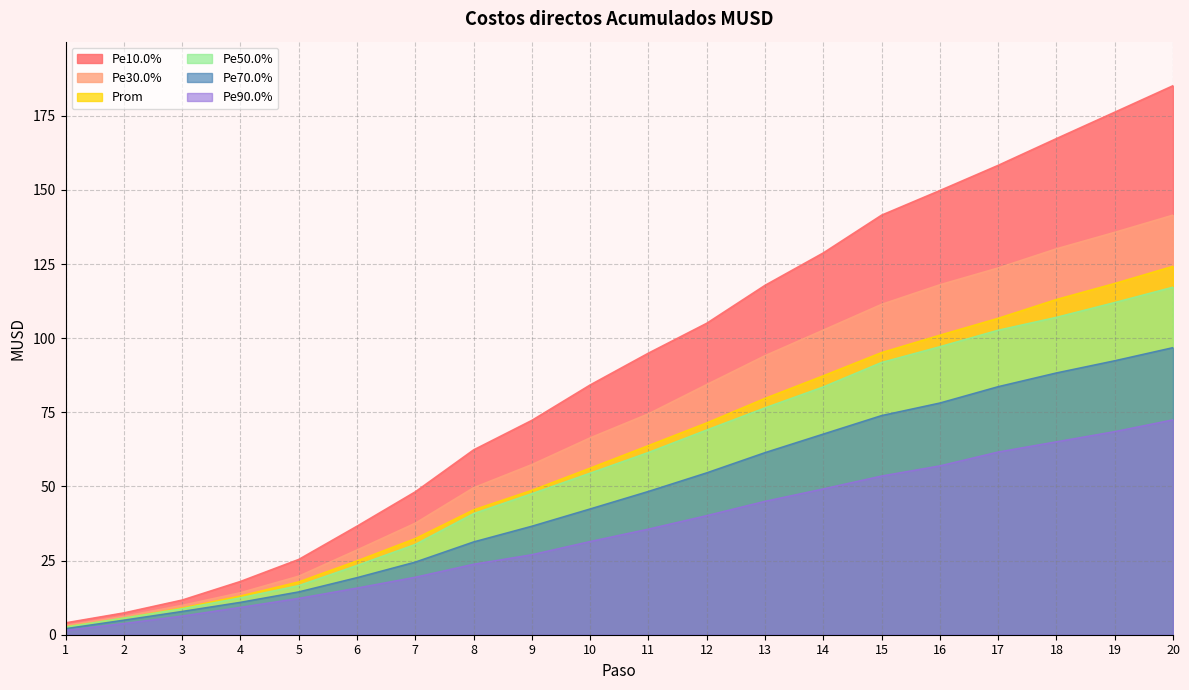

Reading right to left, list all the values displayed in this chart.

Pe10.0%: 20=185.2	19=176.2	18=167.3	17=158.3	16=149.8	15=141.5	14=128.8	13=117.9	12=105.1	11=95.0	10=84.3	9=72.3	8=62.4	7=48.2	6=36.6	5=25.4	4=18.0	3=11.7	2=7.4	1=4.0
Pe30.0%: 20=141.5	19=135.7	18=130.2	17=123.7	16=118.0	15=111.4	14=102.8	13=94.1	12=84.4	11=74.5	10=66.4	9=57.4	8=49.6	7=37.6	6=28.6	5=19.8	4=14.2	3=9.9	2=6.2	1=3.2
Pe50.0%: 20=117.2	19=112.0	18=107.1	17=102.7	16=97.2	15=91.8	14=83.6	13=76.5	12=69.1	11=61.5	10=54.5	9=47.6	8=40.9	7=30.5	6=23.4	5=16.6	4=12.5	3=8.8	2=5.6	1=2.6
Pe70.0%: 20=96.8	19=92.4	18=88.3	17=83.7	16=78.2	15=73.9	14=67.7	13=61.4	12=54.6	11=48.3	10=42.4	9=36.6	8=31.3	7=24.5	6=19.3	5=14.5	4=10.9	3=7.9	2=4.9	1=2.1
Pe90.0%: 20=72.5	19=68.5	18=65.1	17=61.6	16=57.0	15=53.5	14=49.2	13=45.0	12=40.2	11=35.6	10=31.5	9=27.0	8=23.8	7=19.4	6=15.8	5=12.3	4=9.2	3=6.3	2=3.8	1=1.5
Prom: 20=124.3	19=118.5	18=113.1	17=106.7	16=101.0	15=95.2	14=87.3	13=79.7	12=71.5	11=63.8	10=56.2	9=48.7	8=42.1	7=32.4	6=24.9	5=17.8	4=13.1	3=9.0	2=5.6	1=2.7